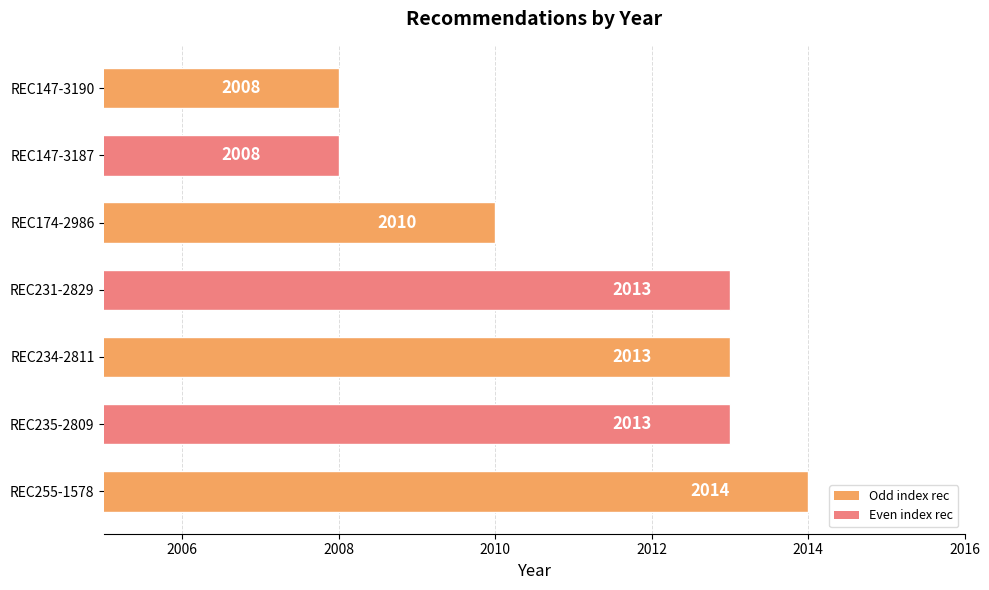

What is the maximum value shown in the chart?

2014